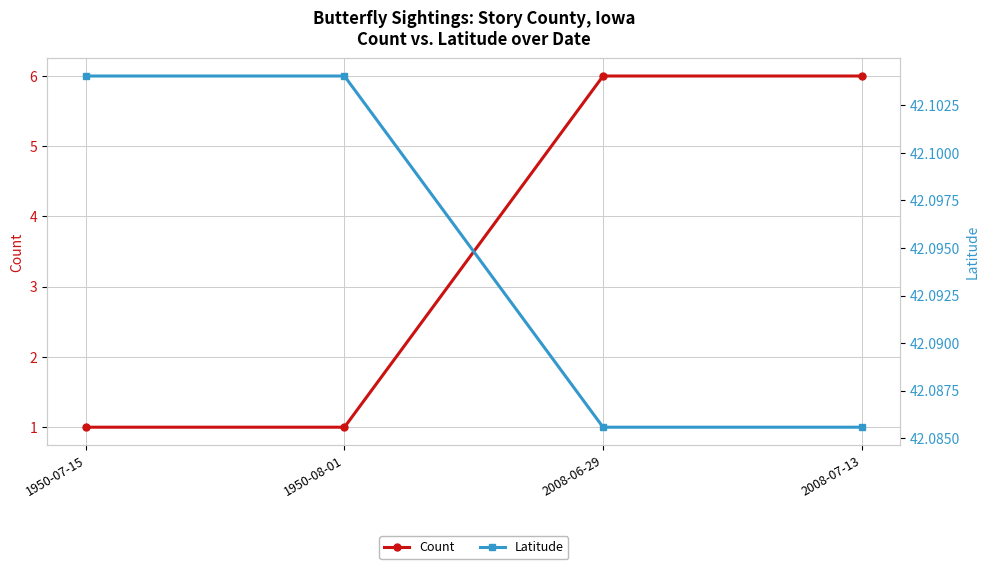

True or false: Latitude and Count intersect in this chart.

False